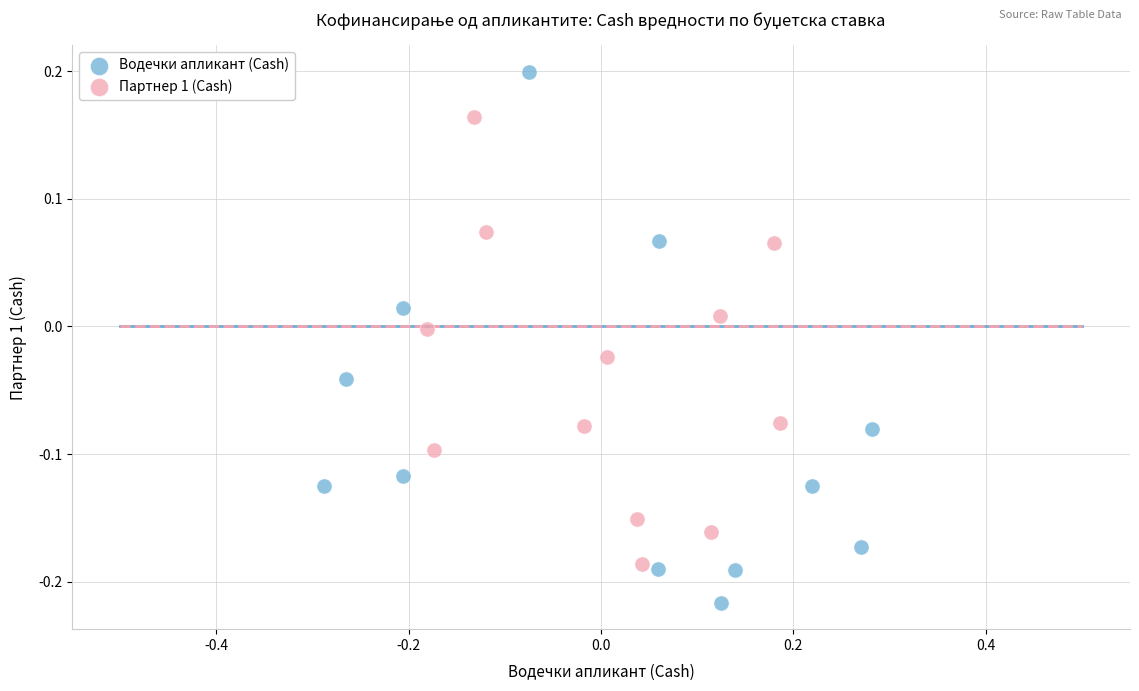

What are all the series names shown in the legend?

Водечки апликант (Cash), Партнер 1 (Cash)